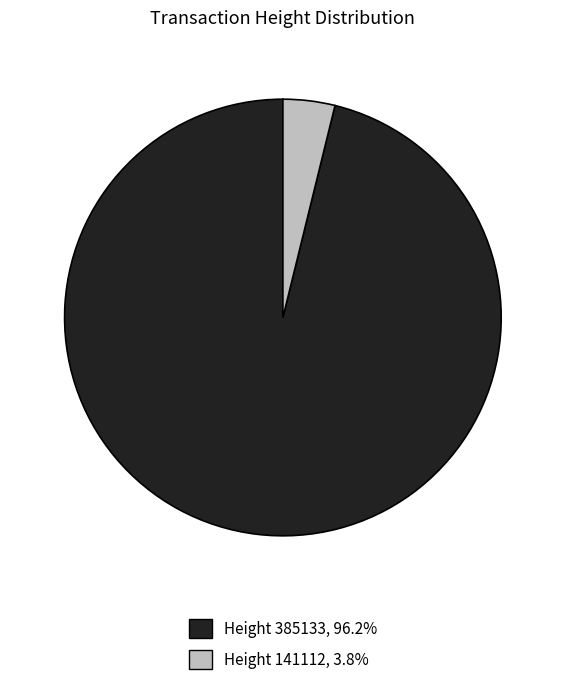

Is there any slice that represents more than half of the pie?

Yes